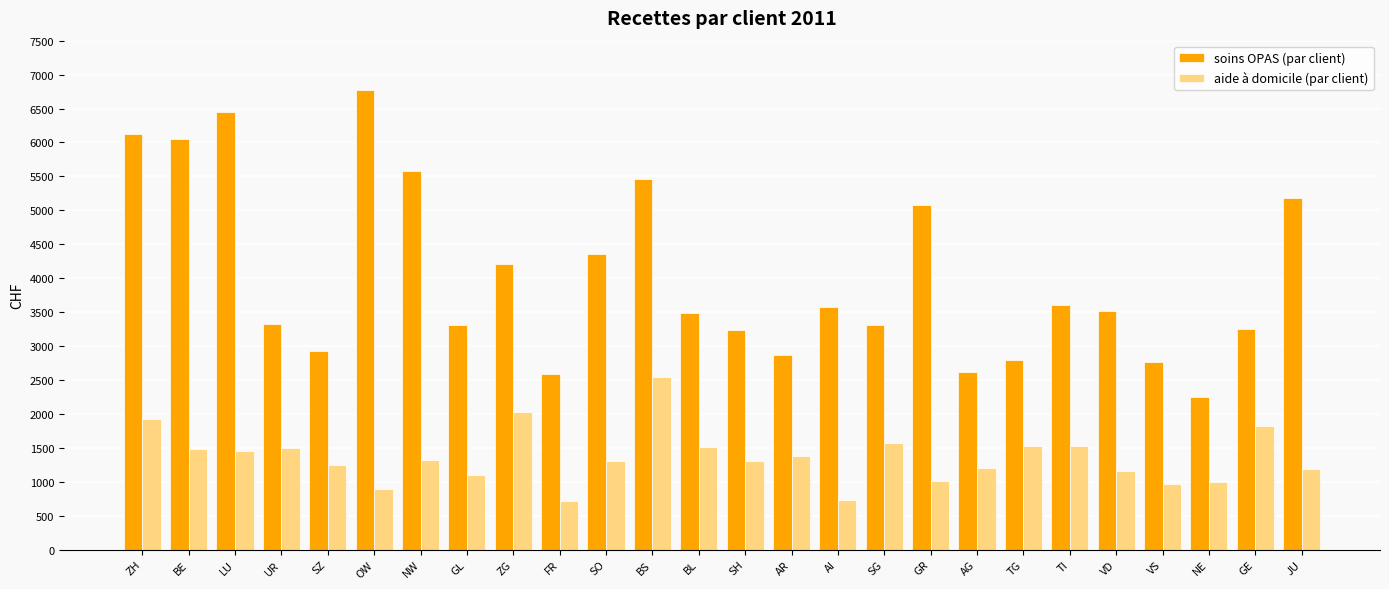

What is the label of the 9th bar from the right?

GR